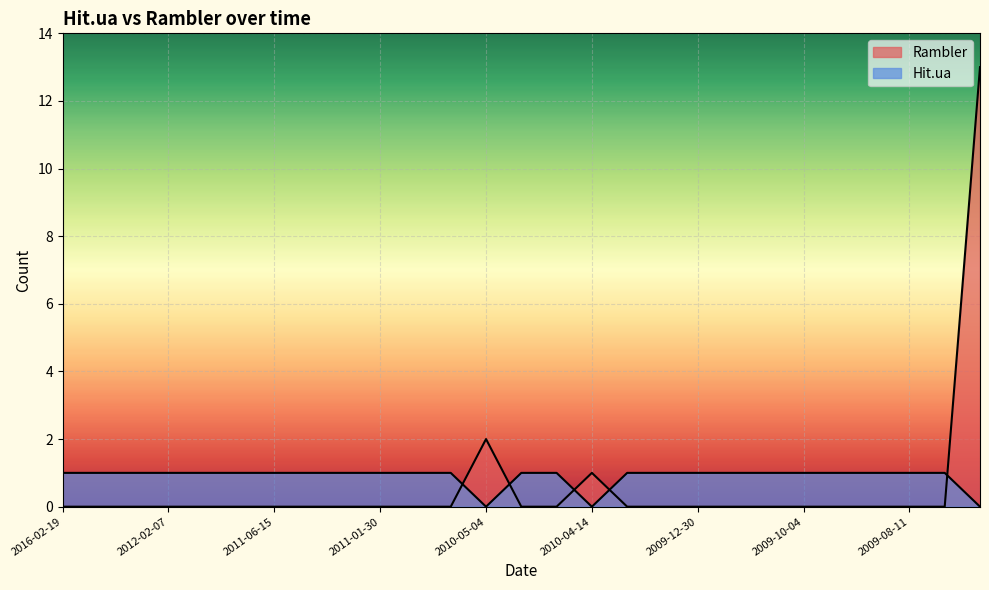

Which series has the widest spread of values?

Rambler